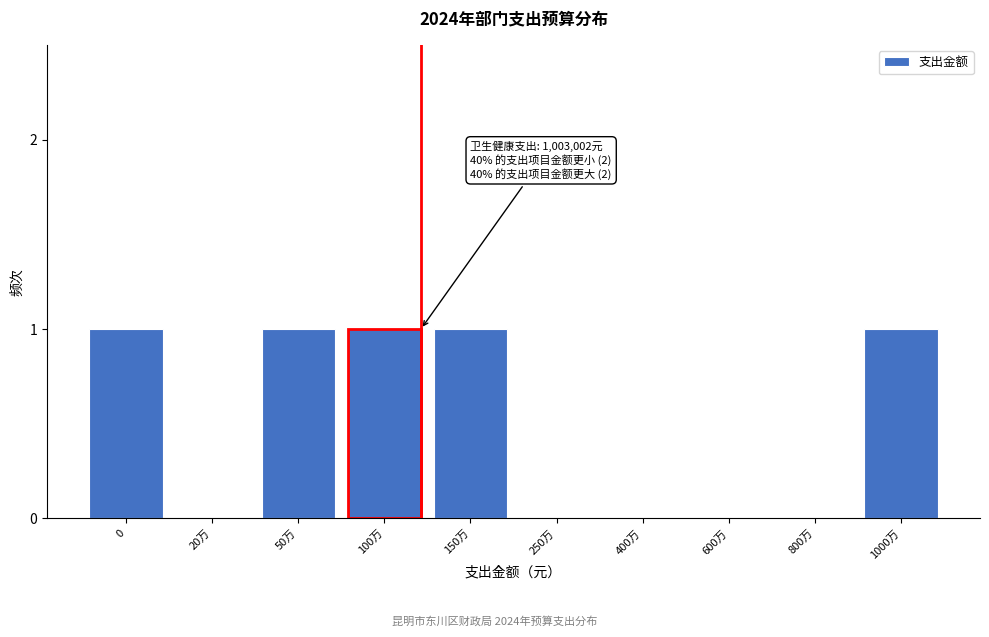

Reading right to left, extract all data points from this chart.

1000万=1	800万=0	600万=0	400万=0	250万=0	150万=1	100万=1	50万=1	20万=0	0=1